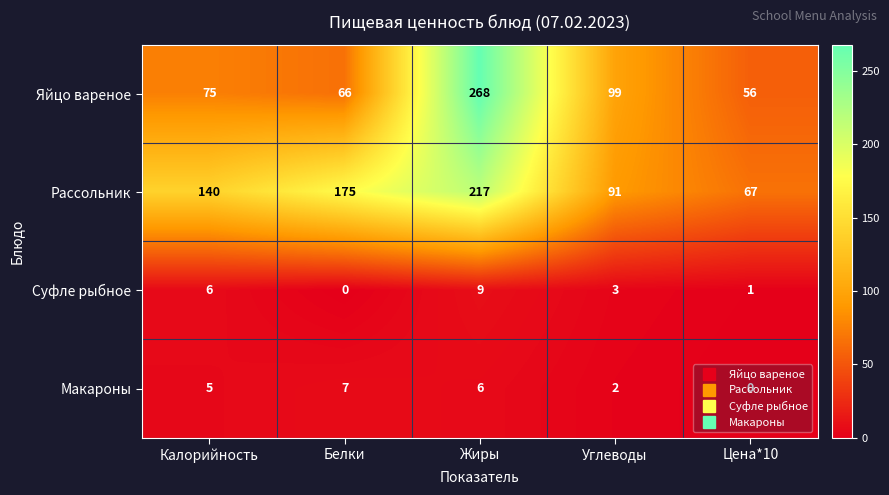

The Макароны series shows 3 at Жиры. True or false?

False